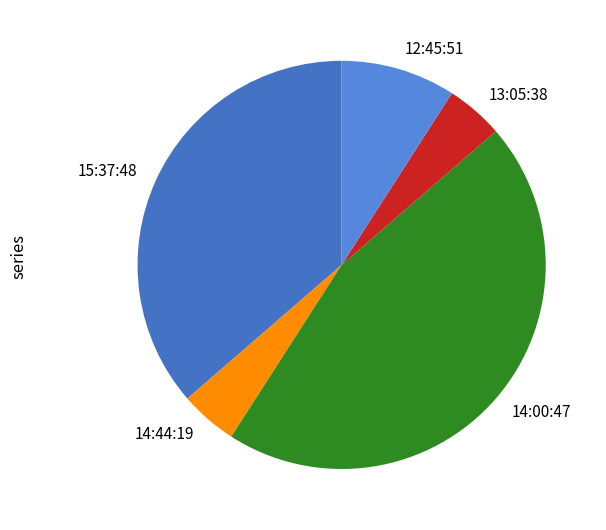

Approximately how many times larger is the value at 14:00:47 compared to 12:45:51?

5.0